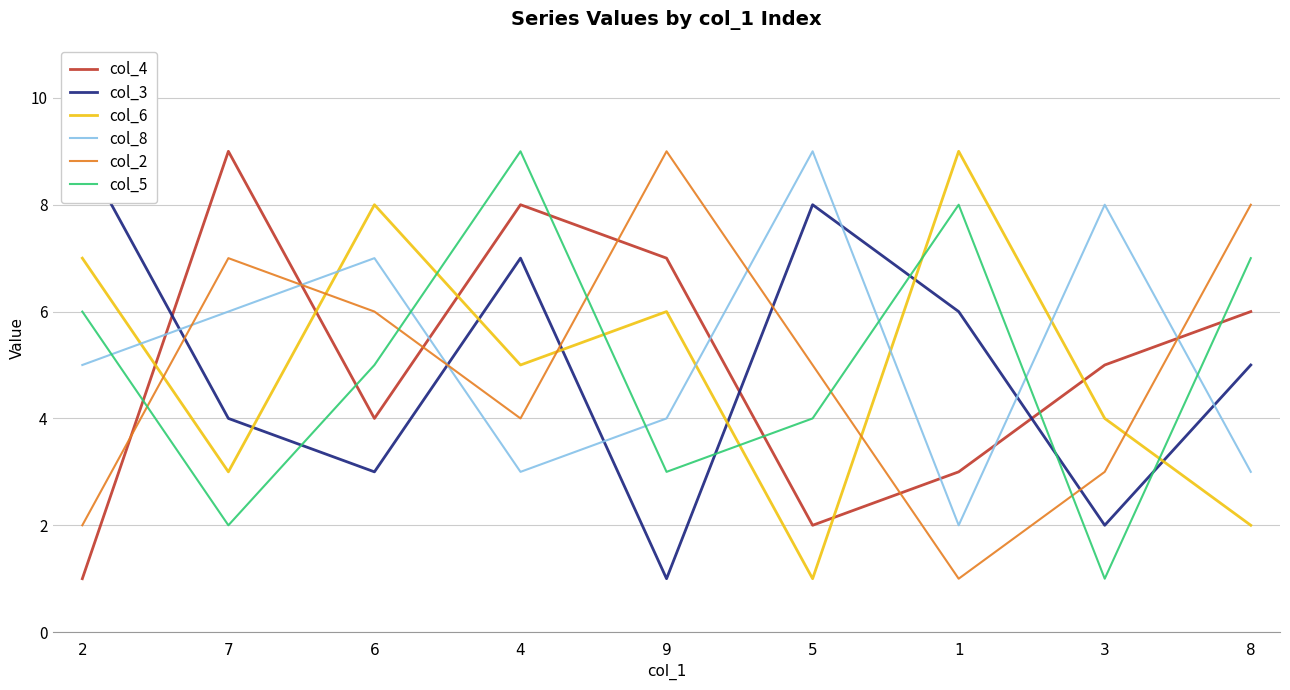

How many lines are shown in the chart?

6